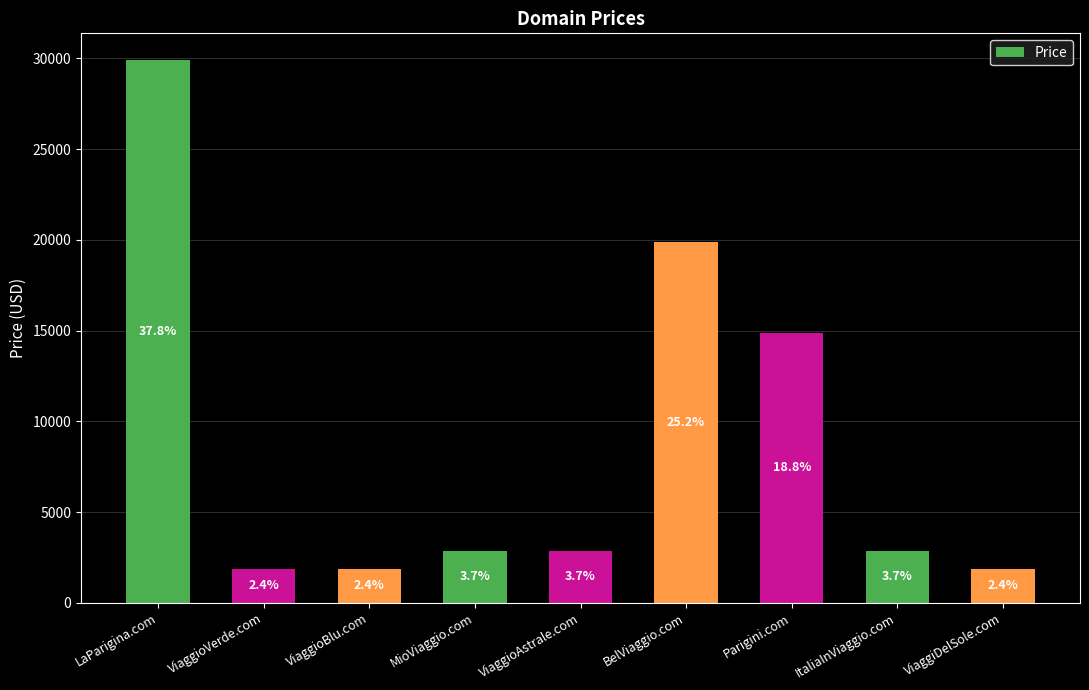

Are the bars horizontal?

No